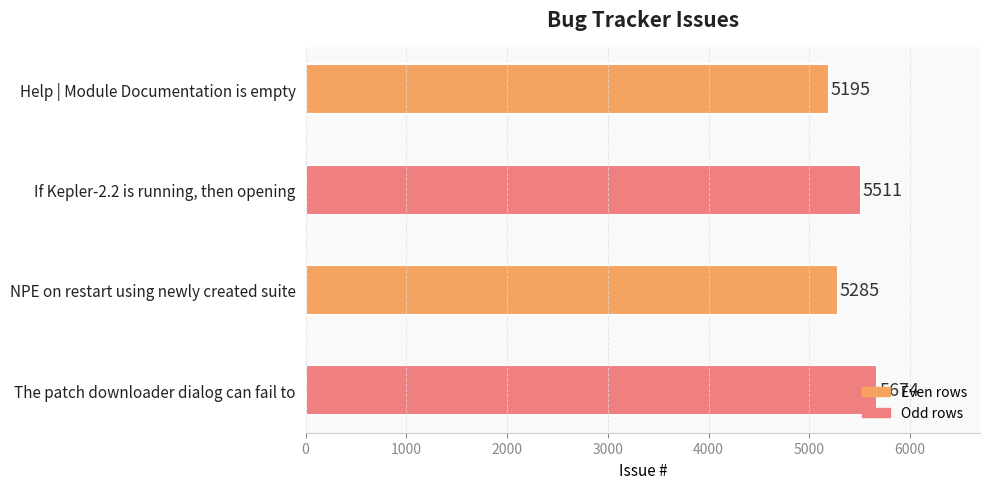

What position from the top is The patch downloader dialog can fail to?

4